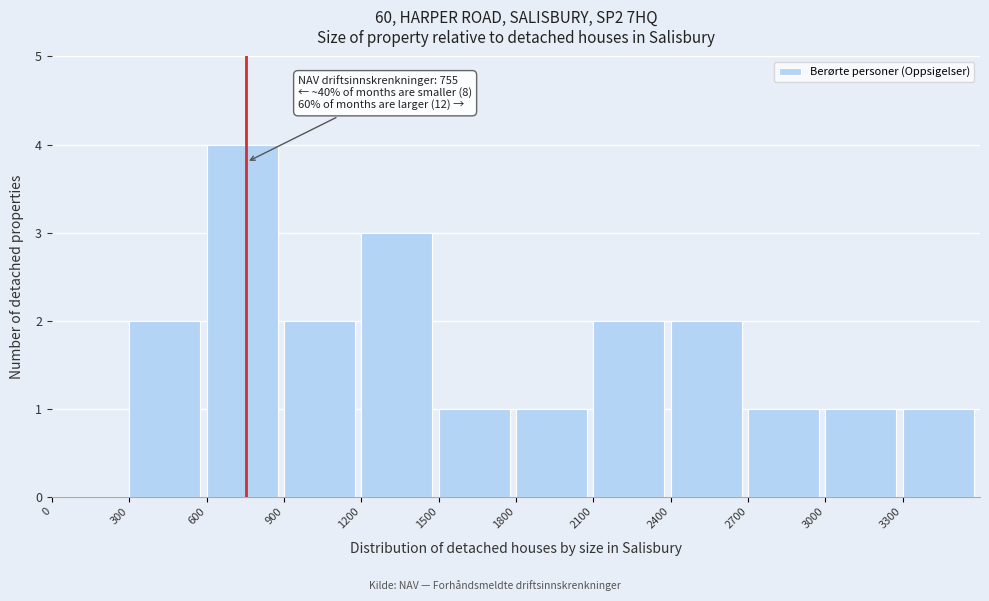

Over which range of the x-axis is the bar tallest?

600 to 900